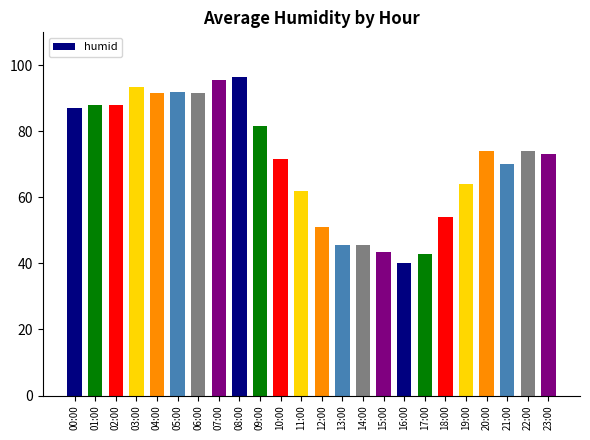

Where does the data first go above 74?

00:00